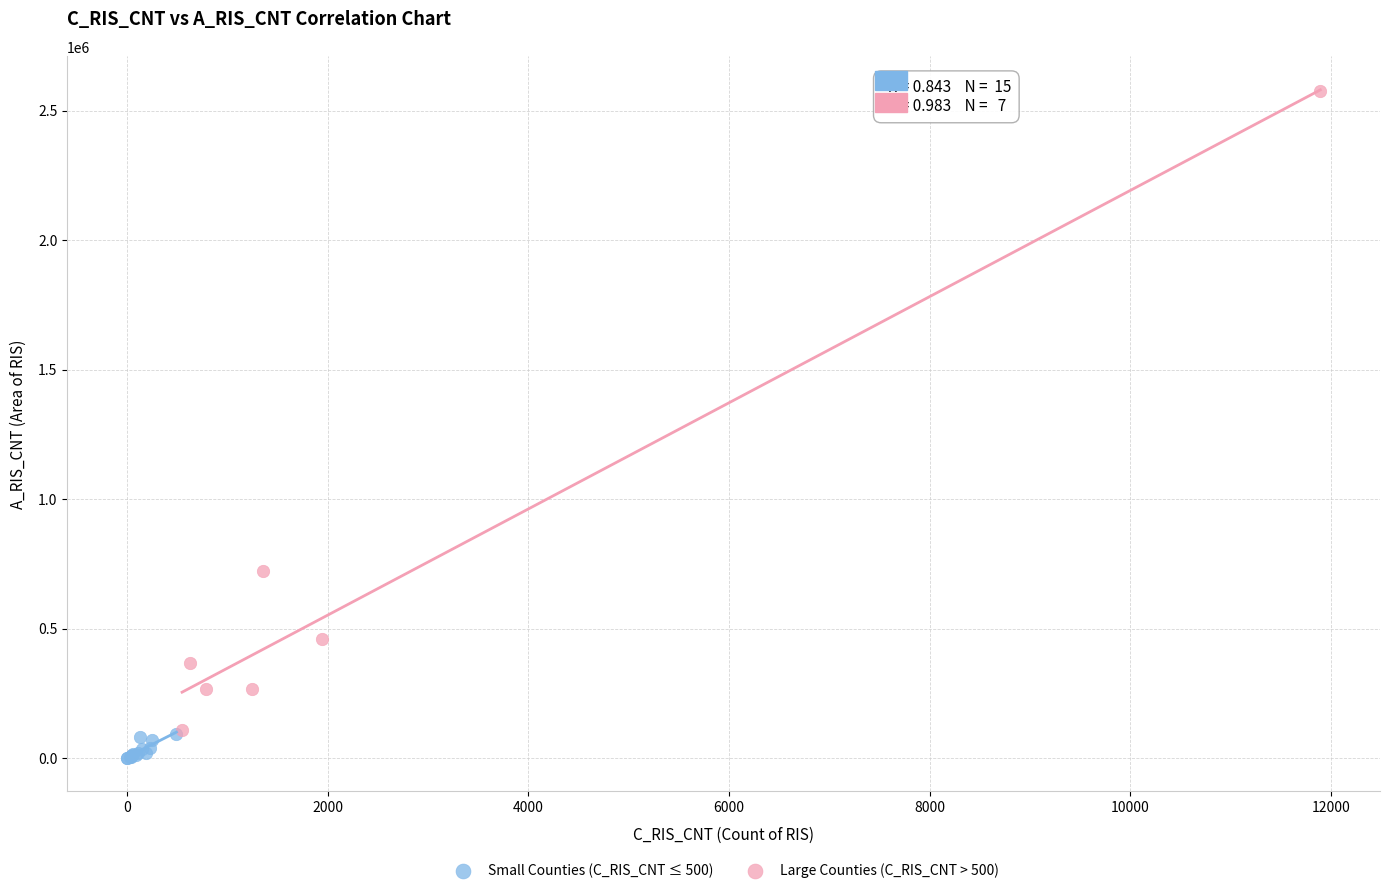

Which series reaches the maximum Y coordinate?

Large Counties (C_RIS_CNT > 500)